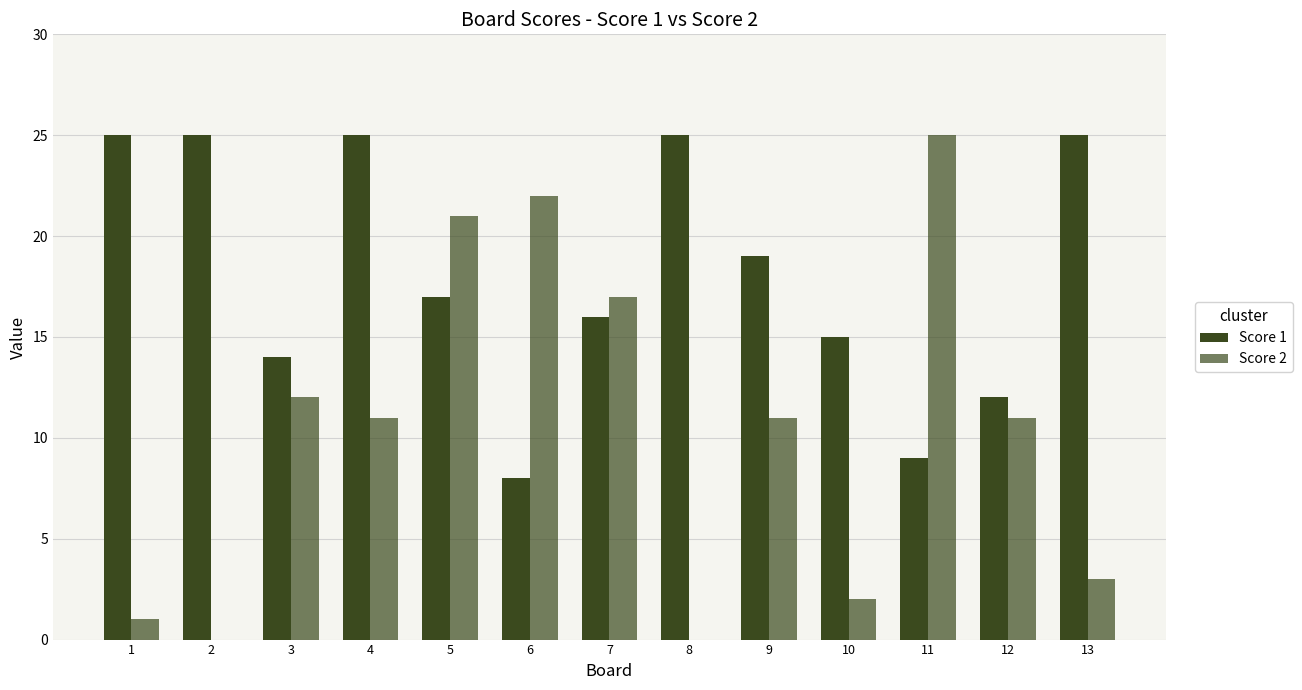

At 7, list the series in order from largest to smallest.

Score 2, Score 1